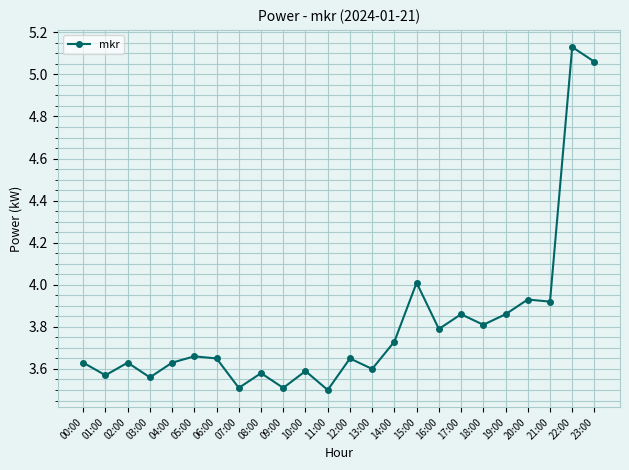

True or false: there are more than 2 points higher than both neighbors.

True